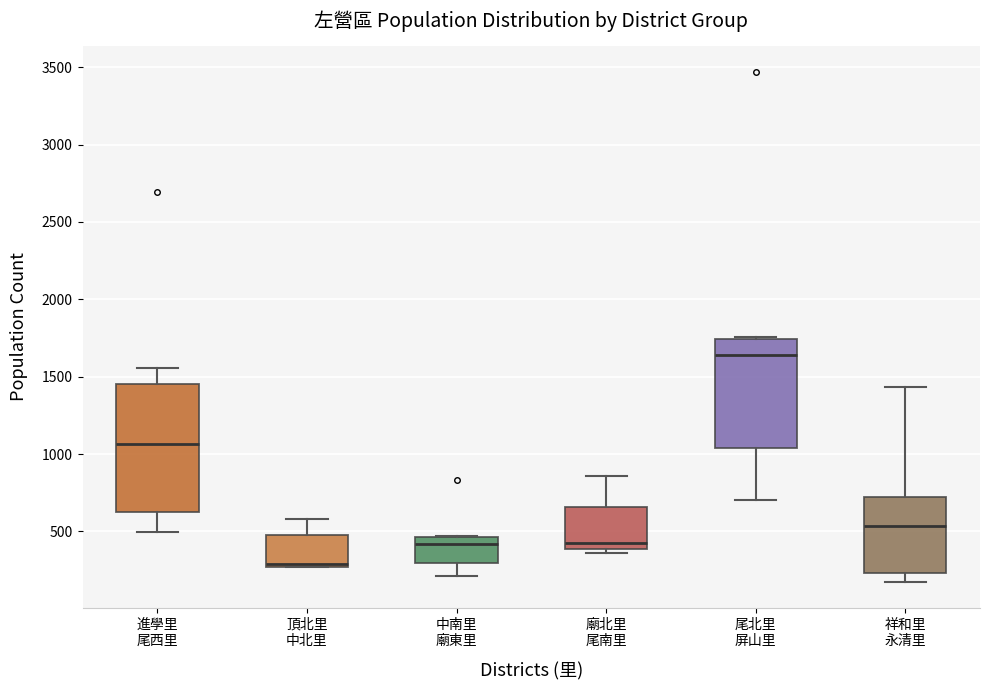

Reading left to right, read every box against the y-axis: the position of its median line, the range the box covers, and the ends of its whiskers. The values are not printed on the chart, so give them approximately, as read against the axis.

進學里 尾西里: median 1050, box 600 to 1450, whiskers 500 to 1550
頂北里 中北里: median 300, box 250 to 450, whiskers 250 to 600
中南里 廟東里: median 400, box 300 to 450, whiskers 200 to 450
廟北里 尾南里: median 450, box 400 to 650, whiskers 350 to 850
尾北里 屏山里: median 1650, box 1050 to 1750, whiskers 700 to 1750
祥和里 永清里: median 550, box 250 to 700, whiskers 150 to 1450